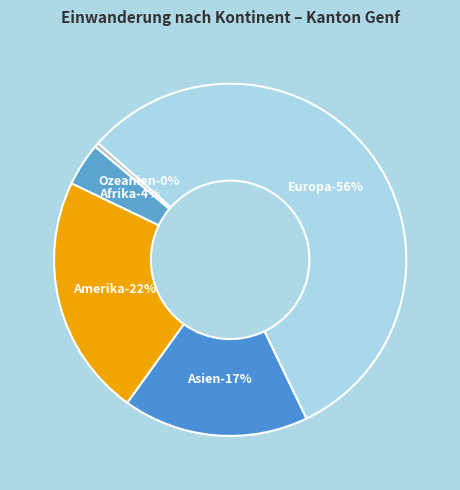

Combined, what portion of the pie is Ozeanien and Asien?

17.5%